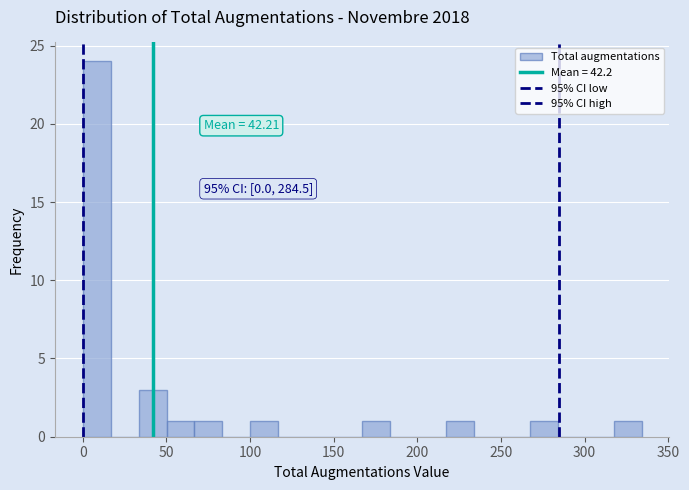

Around what value on the x-axis is the tallest bar? Give the approximate position of its centre, as read against the axis.

10